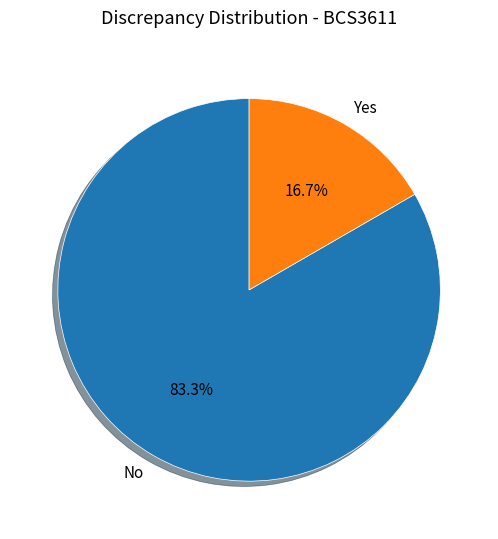

What is the largest slice in the pie chart?

No